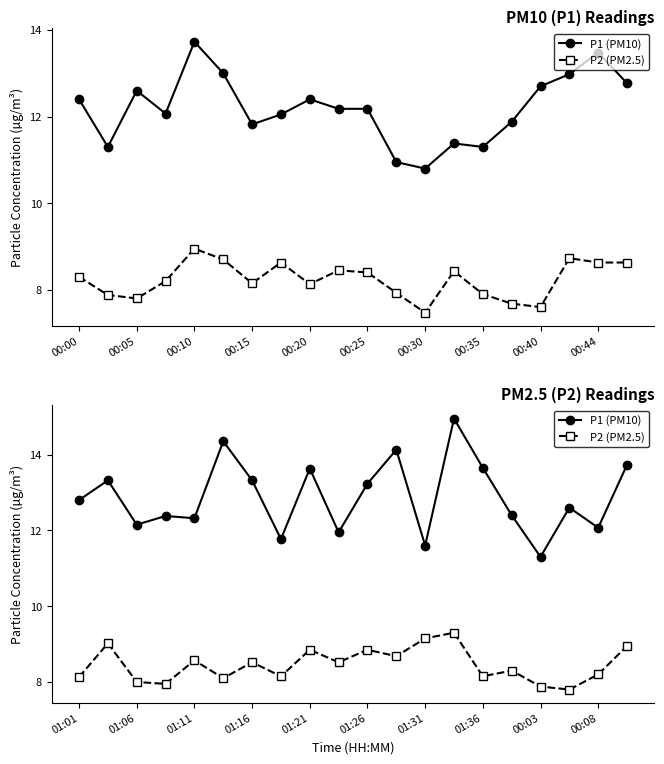

What is the sum of all P2 (PM2.5) values?

169.1